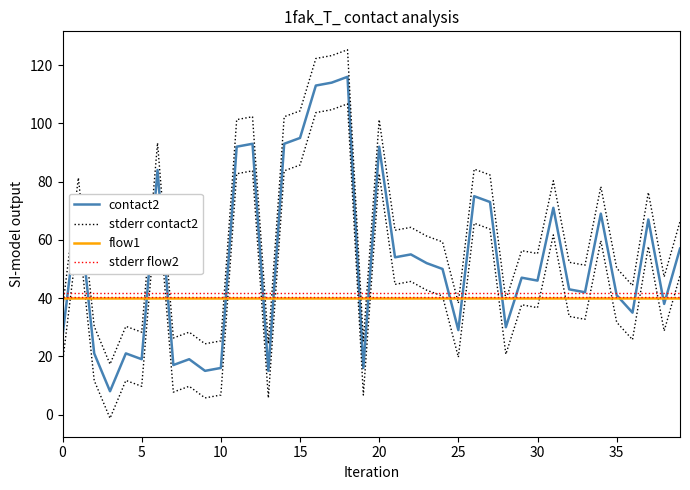

Is it true that contact2 equals 116.0 at 18?

True